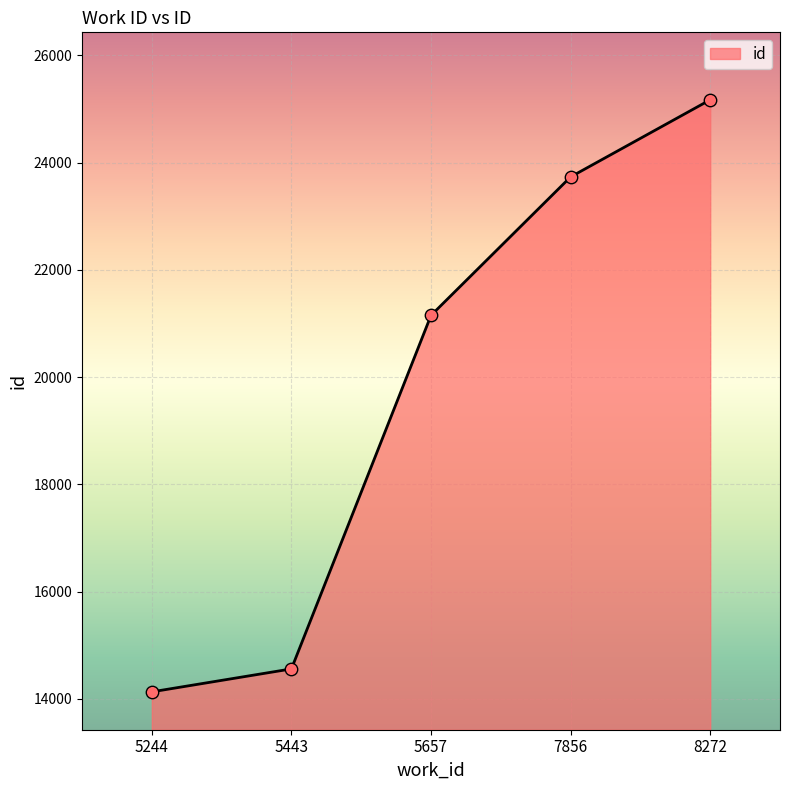

Between 5244 and 5657, which is larger?

5657